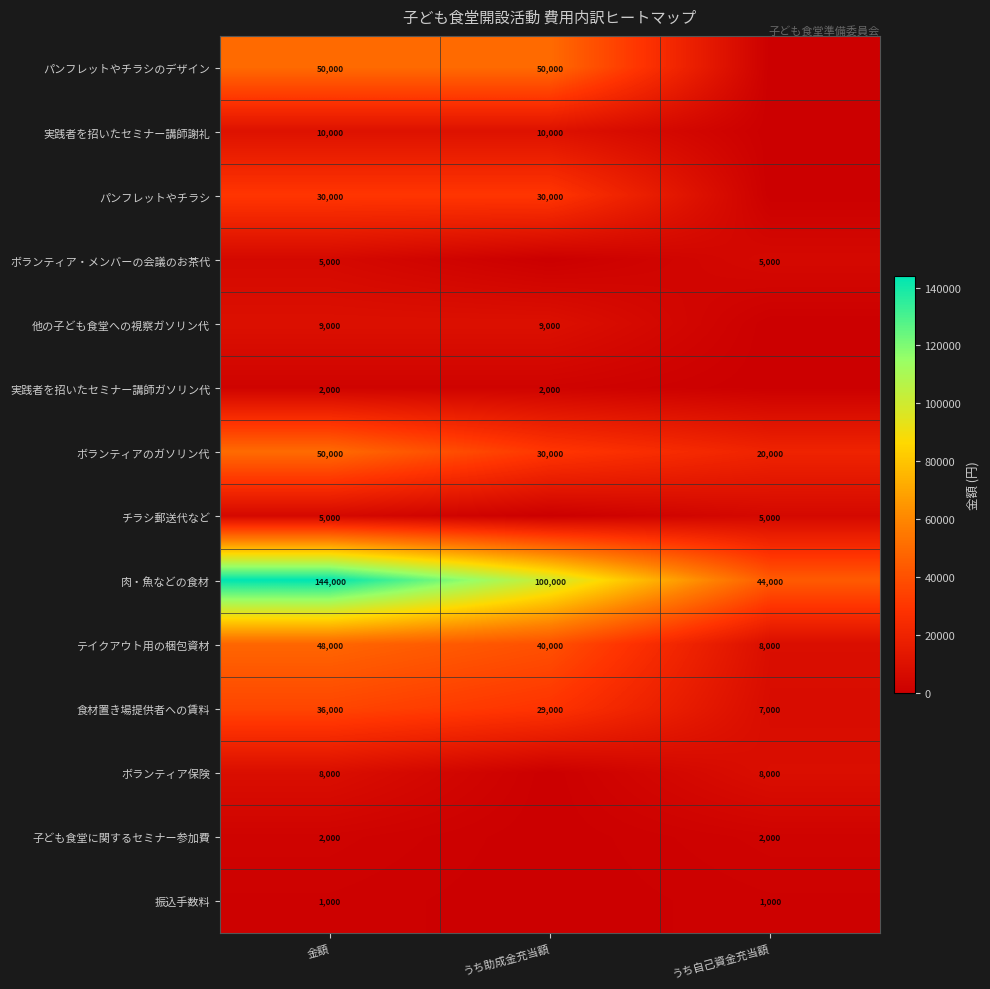

Is it true that テイクアウト用の梱包資材 equals 17344 at うち助成金充当額?

False